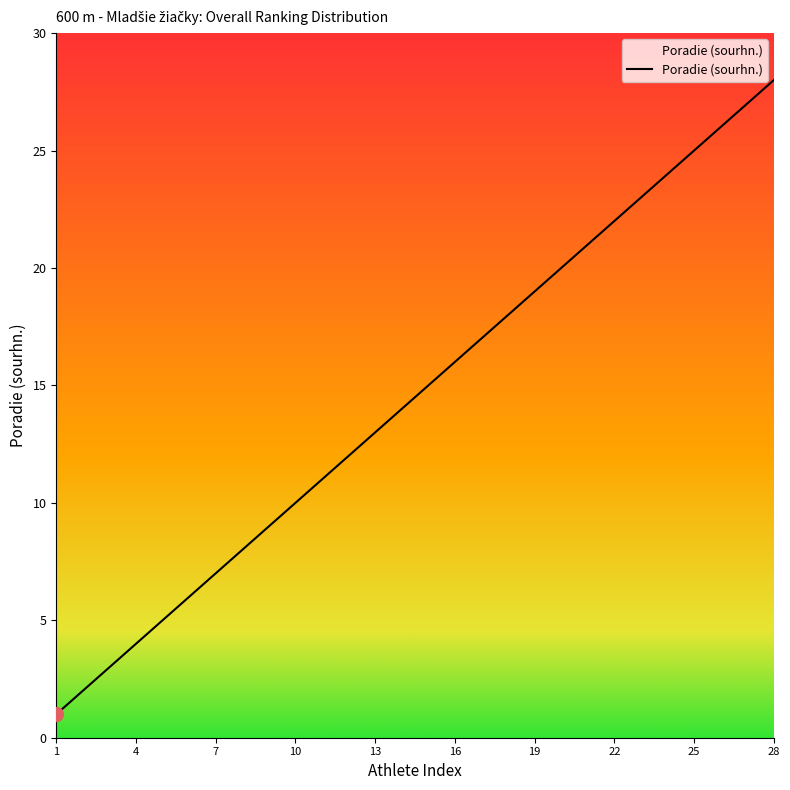

What is the greatest value displayed?

28